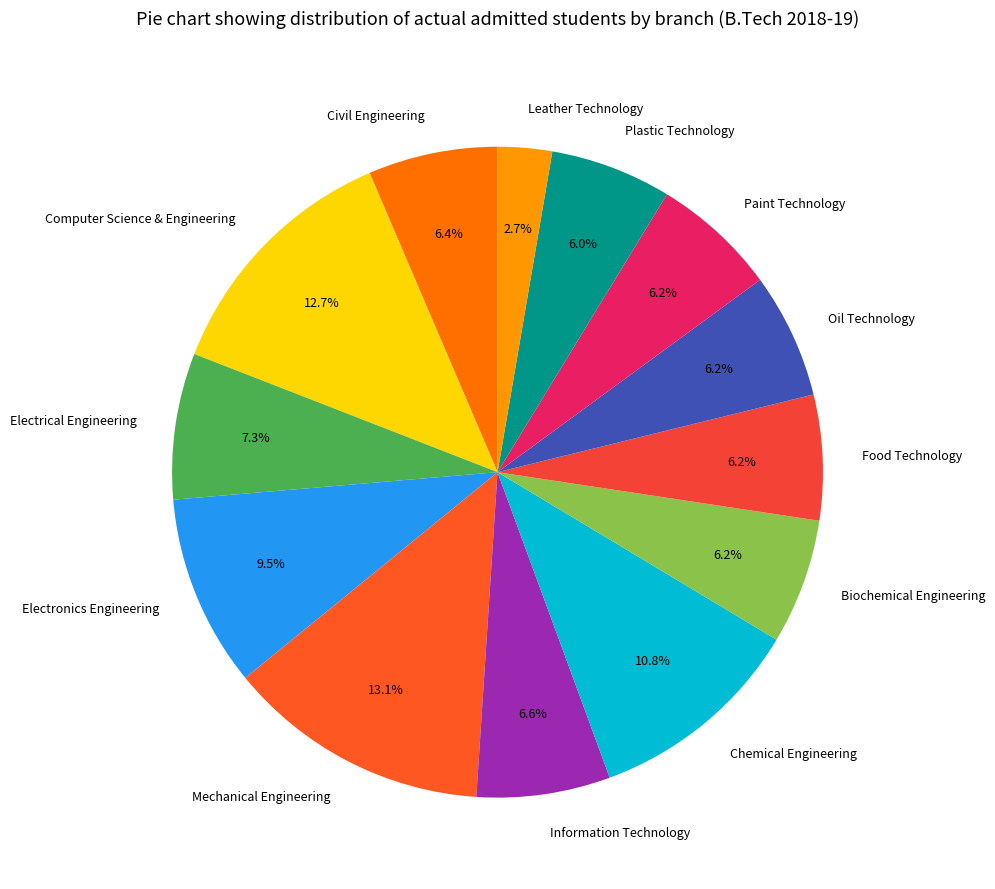

Which category has the smallest portion of the pie?

Leather Technology